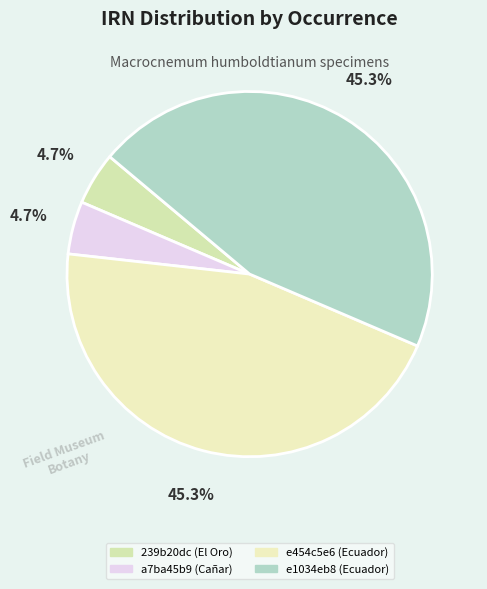

The 239b20dc (El Oro) slice represents 17% of the pie. True or false?

False